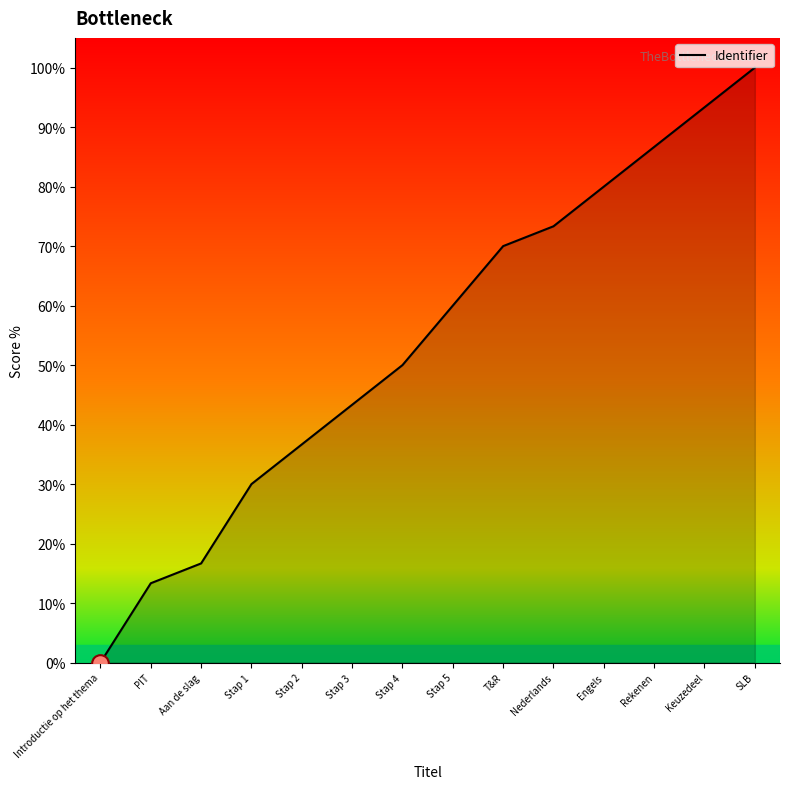

Reading left to right, transcribe all the data shown in this chart.

Introductie op het thema=0.0	PIT=13.3	Aan de slag=16.7	Stap 1=30.0	Stap 2=36.7	Stap 3=43.3	Stap 4=50.0	Stap 5=60.0	T&R=70.0	Nederlands=73.3	Engels=80.0	Rekenen=86.7	Keuzedeel=93.3	SLB=100.0